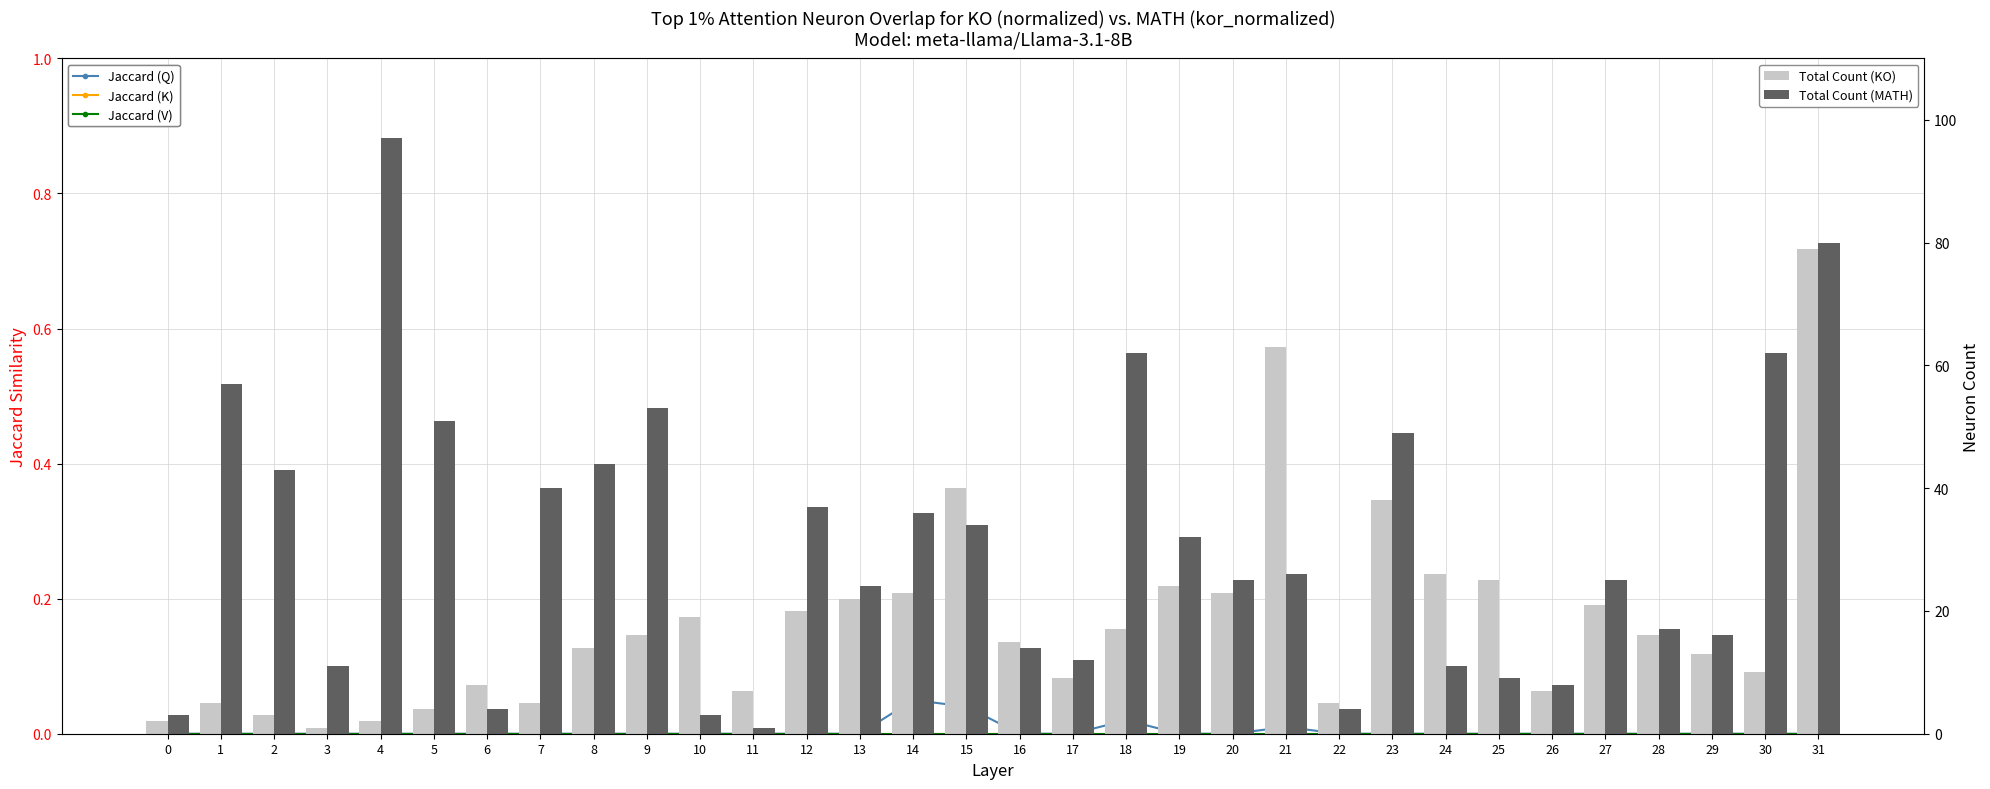

What is the total value across all series at 25?

34.0